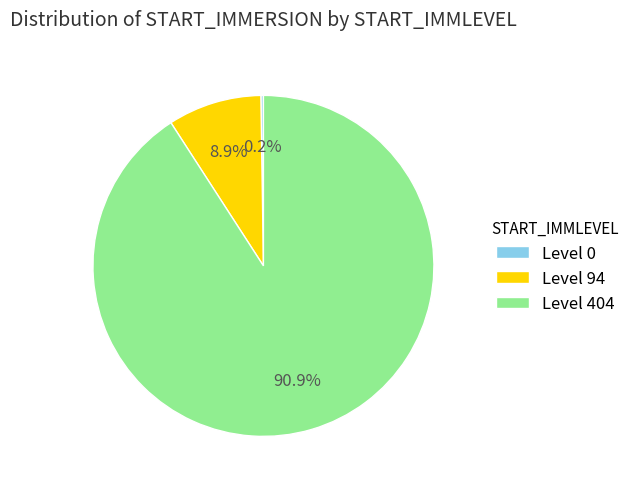

Is the sum of Level 404 and Level 94 greater than half?

Yes